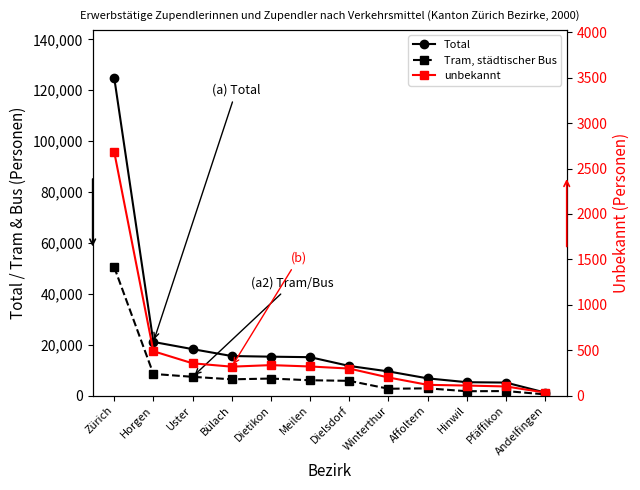

Reading left to right, what are all the values shown in this chart?

Total: 124952	21101	18276	15562	15310	15113	11667	9513	6789	5280	5132	1209
Tram, städtischer Bus: 50505	8528	7396	6410	6713	6045	5815	2708	2865	1734	1794	497
unbekannt: 2684	489	356	319	336	321	298	200	119	111	101	34